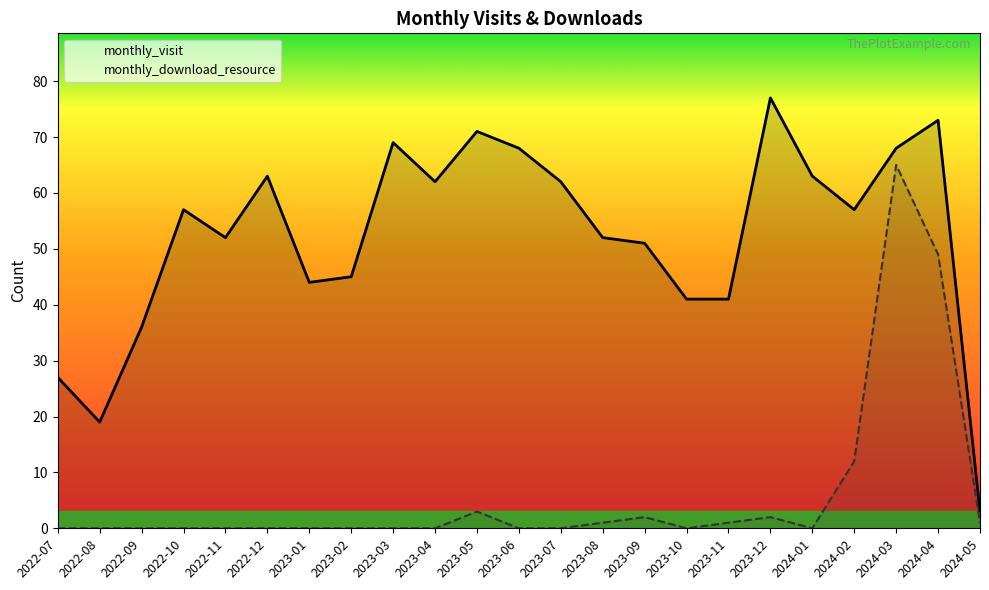

At 2024-03, list the series in order from smallest to largest.

monthly_download_resource, monthly_visit